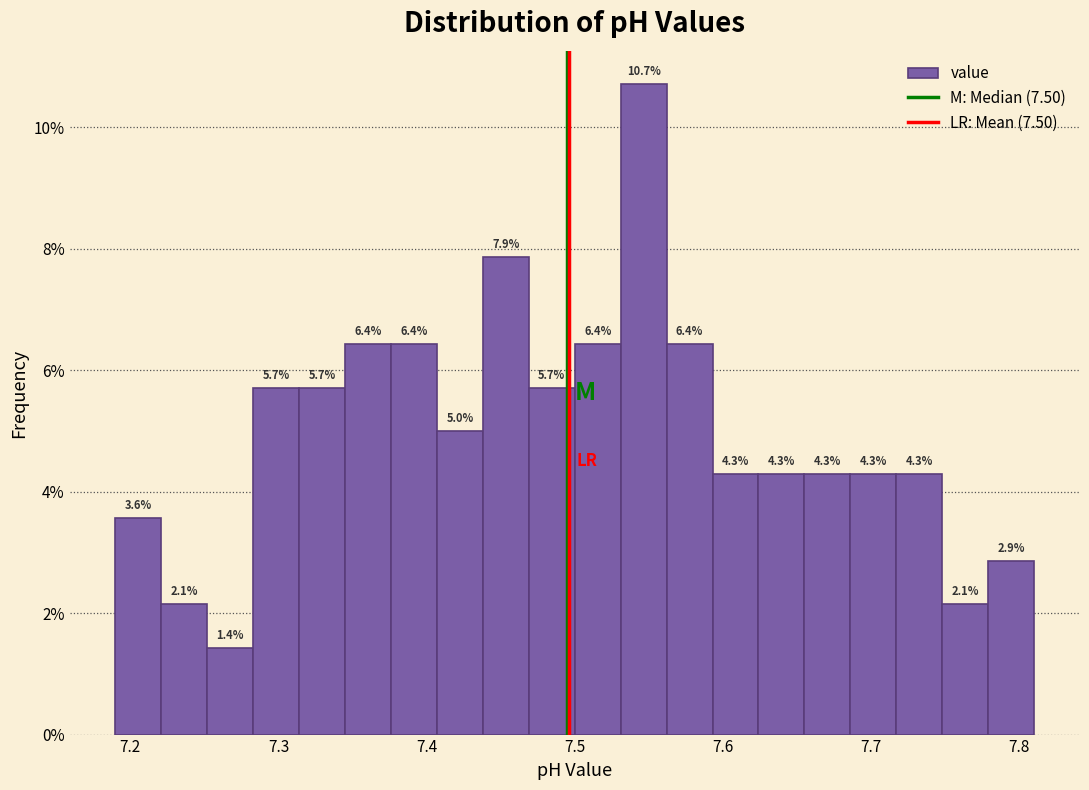

Read against the x-axis, roughly where is the centre of the tallest bar?

7.55